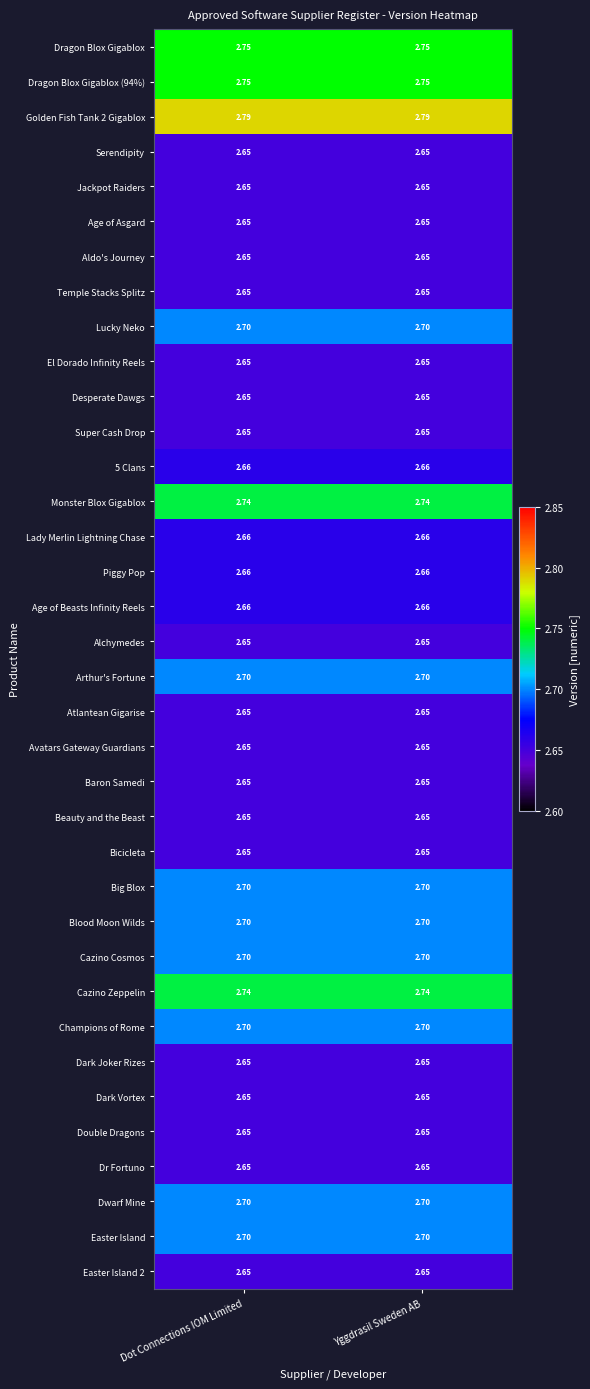

Is the value of Baron Samedi at Dot Connections IOM Limited greater than the value of Arthur's Fortune at Yggdrasil Sweden AB?

No